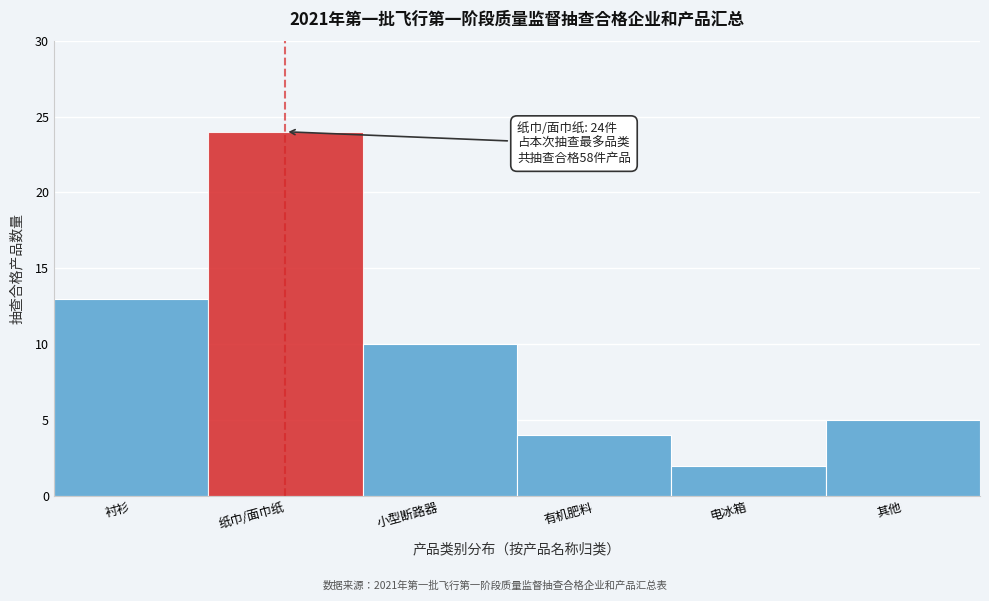

Reading right to left, list all the values displayed in this chart.

其他=5	电冰箱=2	有机肥料=4	小型断路器=10	纸巾/面巾纸=24	衬衫=13